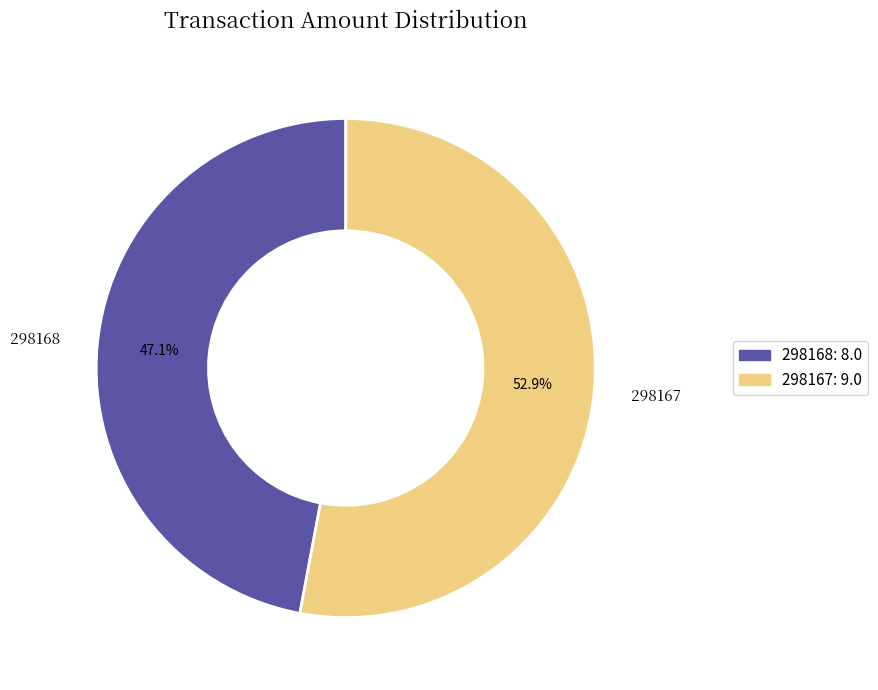

Between 298167 and 298168, which is larger?

298167